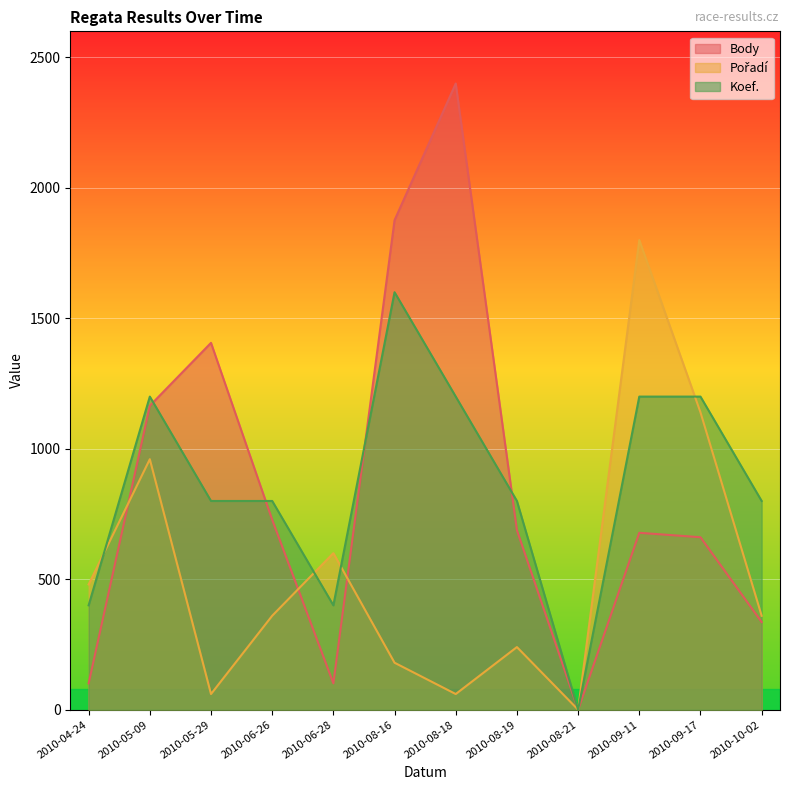

What is the value of the Pořadí point at the 6th from the left?

180